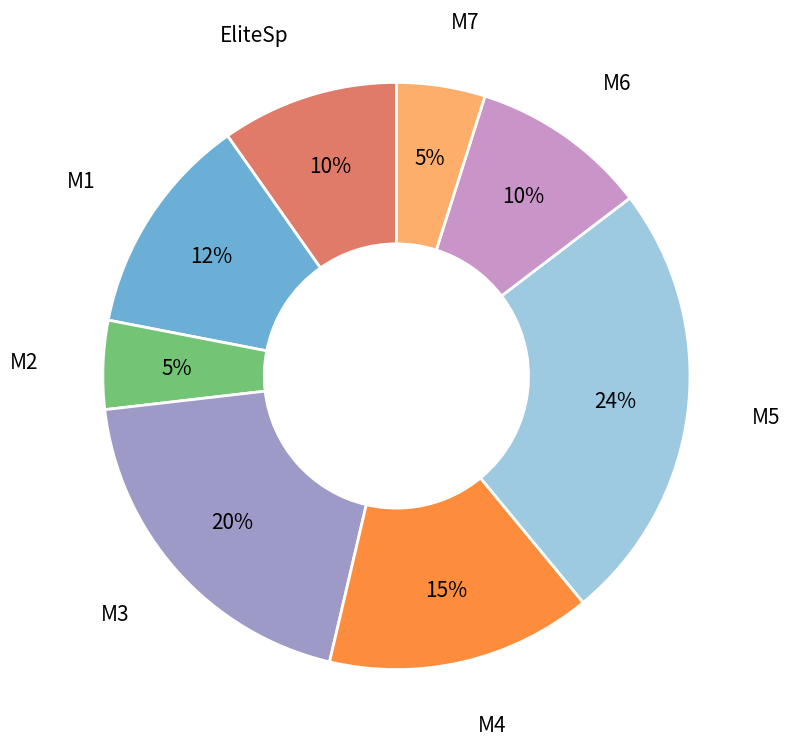

Is there a majority slice in this chart?

No